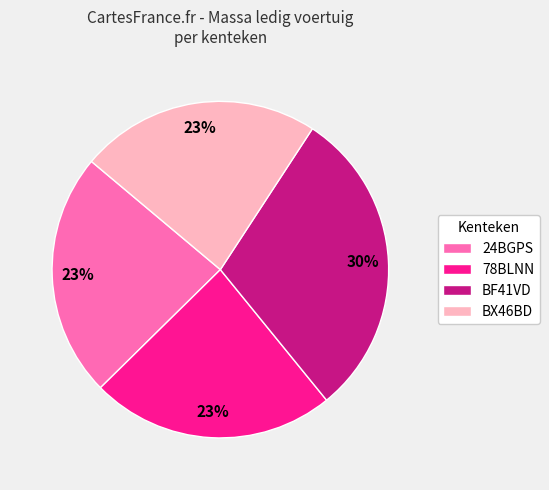

Does BF41VD account for over 50% of the chart?

No